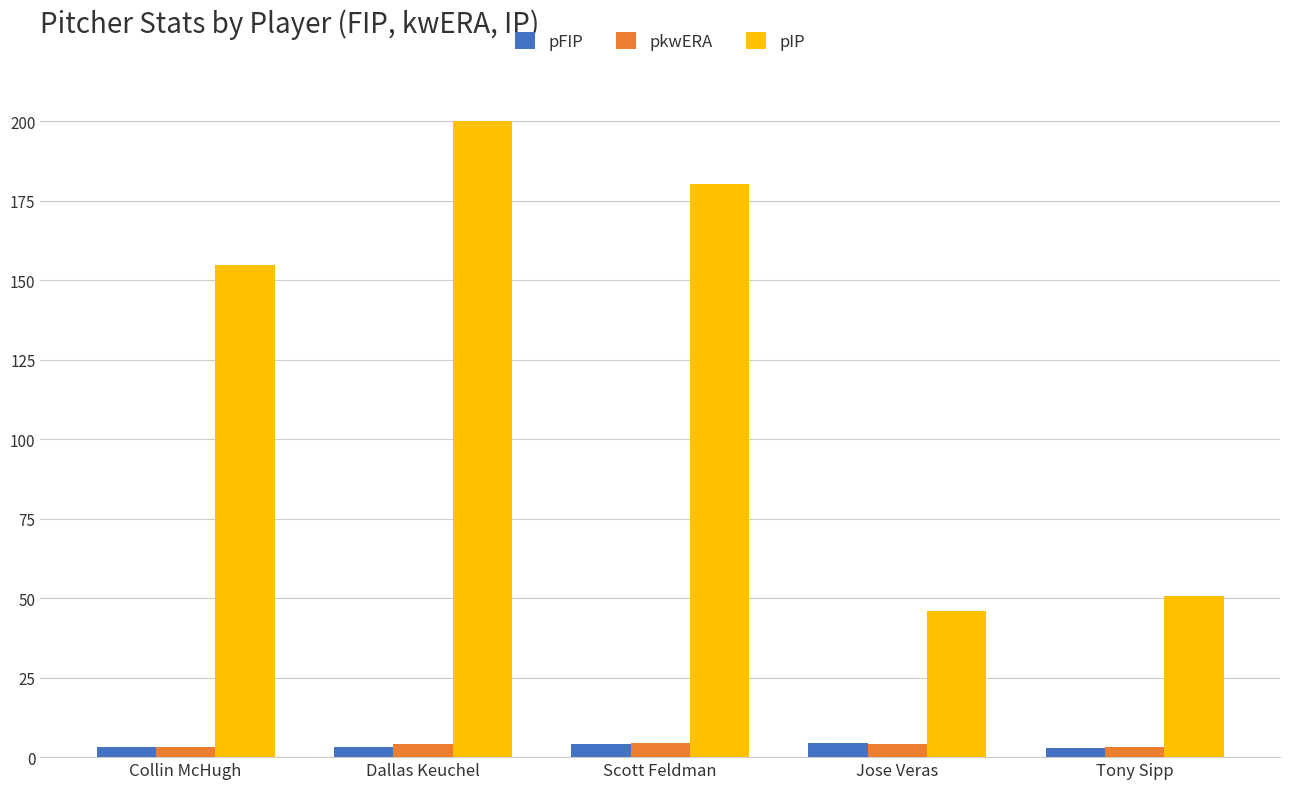

Where does the pIP series first go above 154?

Collin McHugh